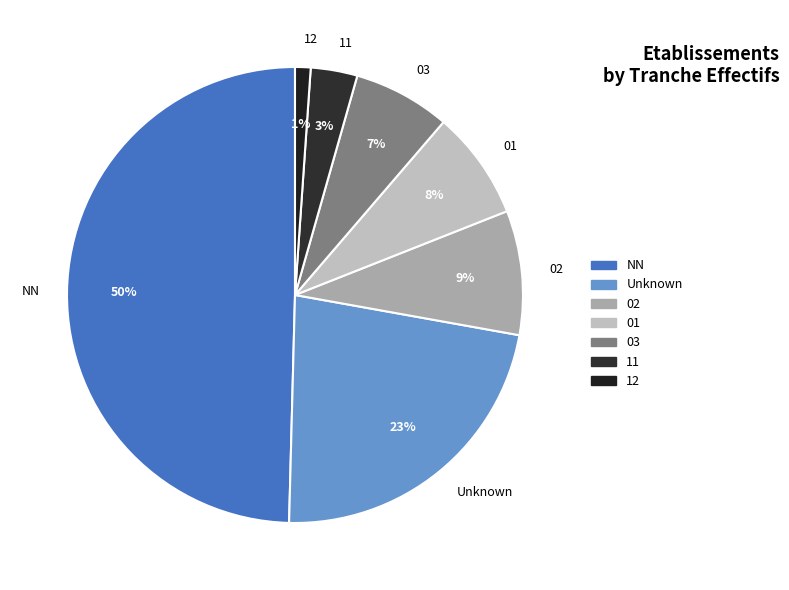

What is the largest slice in the pie chart?

NN